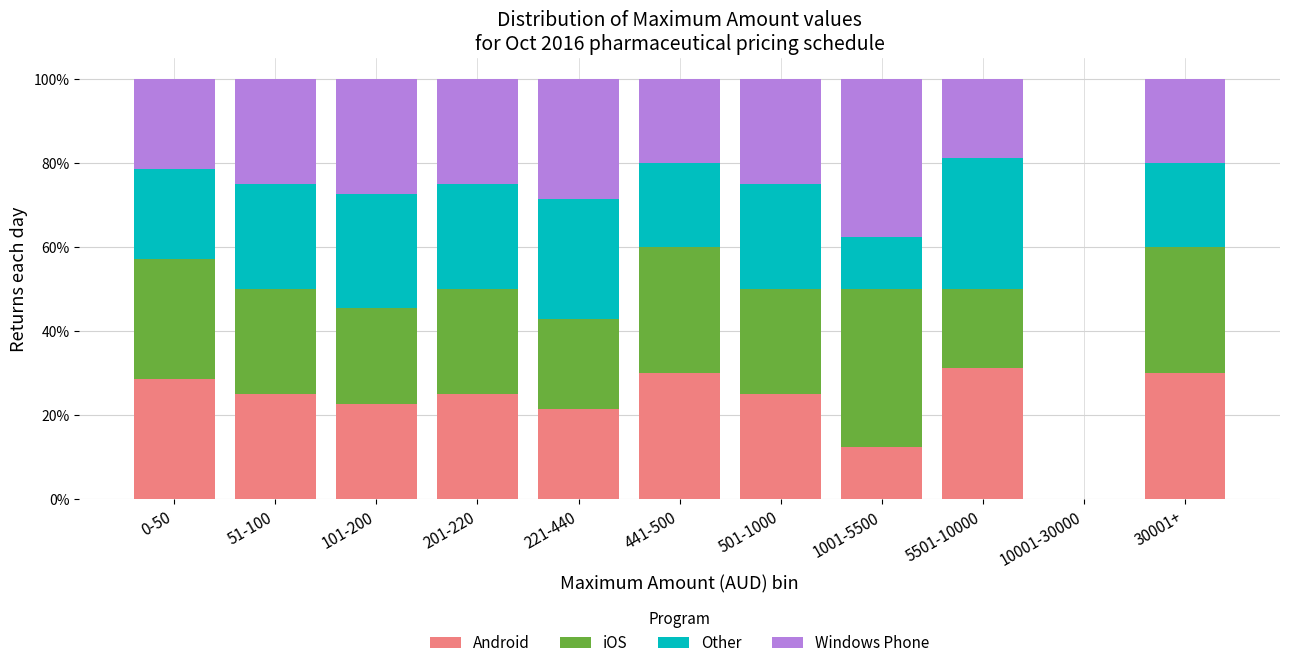

What are all the series names shown in the legend?

Android, iOS, Other, Windows Phone